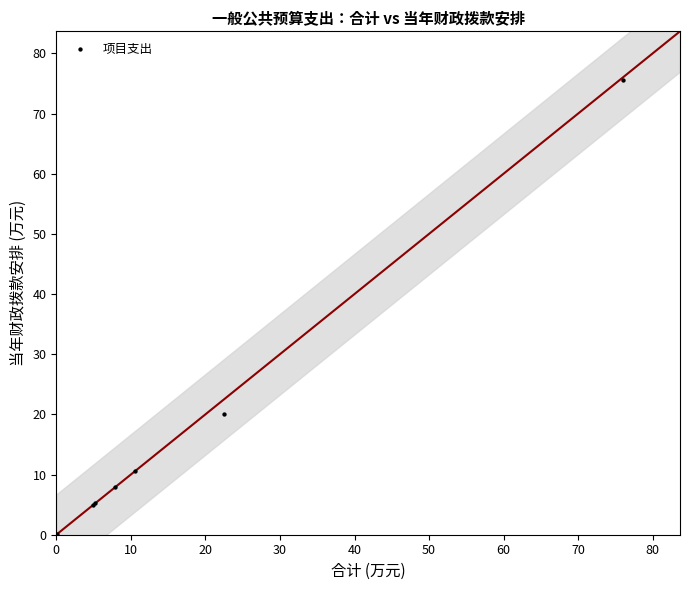

What Y value in the scatter plot is closest to 37?

20.0